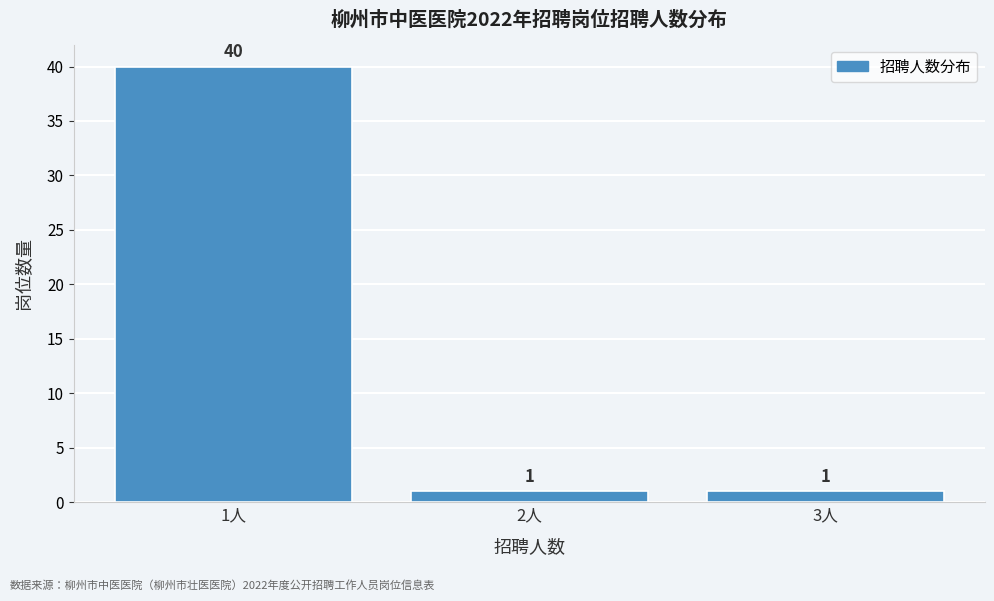

Reading right to left, extract all data points from this chart.

3人=1	2人=1	1人=40